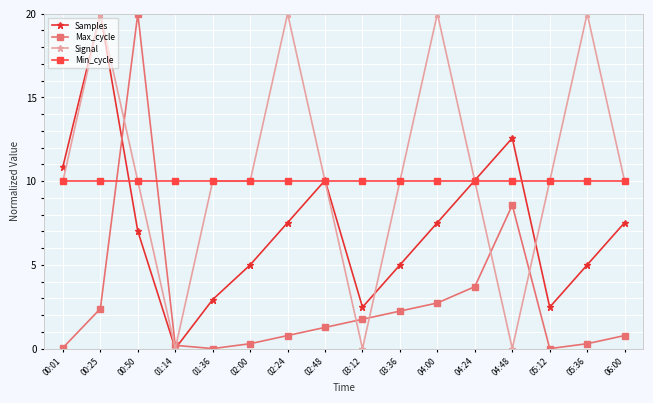

How many lines are shown in the chart?

4